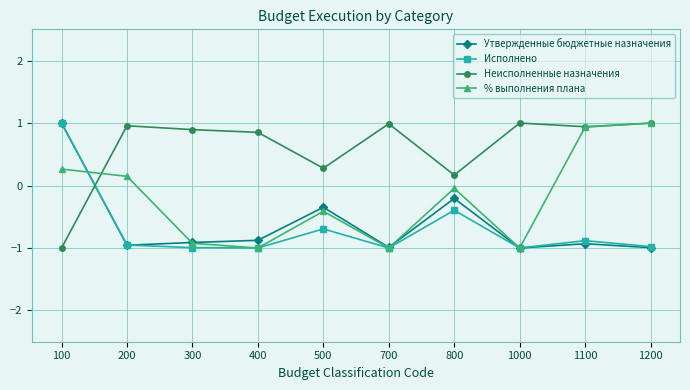

How many interior local valleys does the % выполнения плана series have?

3